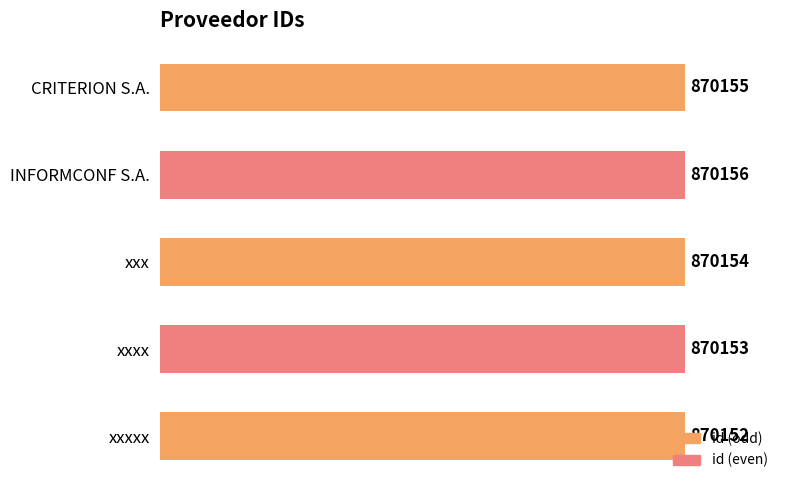

At which category does the chart reach its minimum across all series?

xxxxx